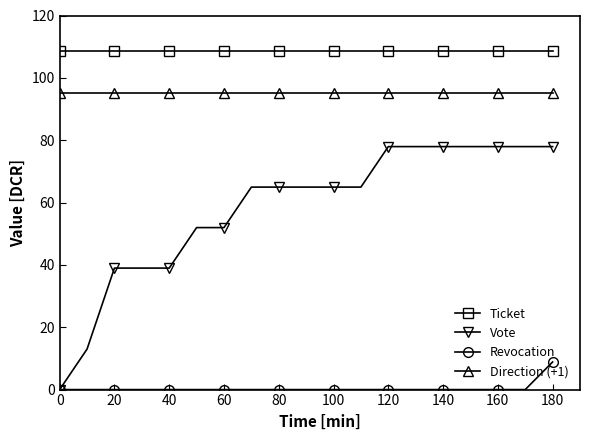

Reading left to right, what are all the values shown in this chart?

Ticket: 108.7	108.7	108.7	108.7	108.7	108.7	108.7	108.7	108.7	108.7	108.7	108.7	108.7	108.7	108.7	108.7	108.7	108.7	108.7
Vote: 0.0	13.0	39.0	39.0	39.0	52.0	52.0	65.0	65.0	65.0	65.0	65.0	77.9	77.9	77.9	77.9	77.9	77.9	77.9
Revocation: 0.0	0.0	0.0	0.0	0.0	0.0	0.0	0.0	0.0	0.0	0.0	0.0	0.0	0.0	0.0	0.0	0.0	0.0	8.9
Direction (+1): 95.0	95.0	95.0	95.0	95.0	95.0	95.0	95.0	95.0	95.0	95.0	95.0	95.0	95.0	95.0	95.0	95.0	95.0	95.0